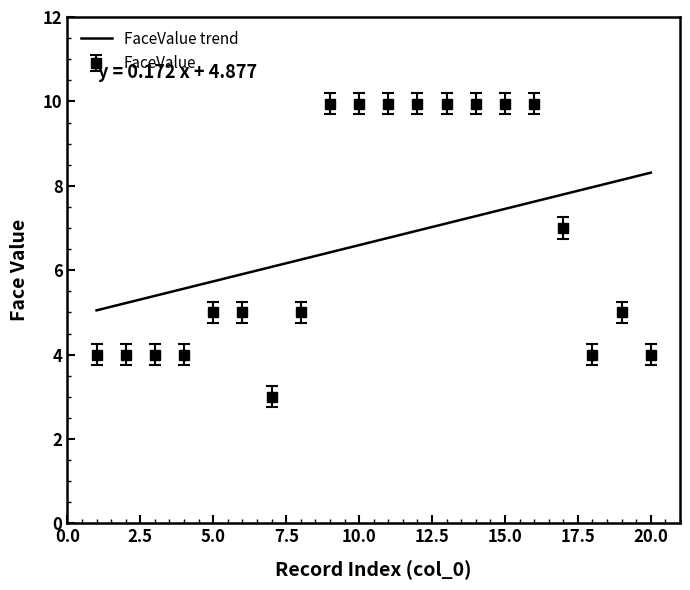

What value does the data have at 16?

9.9